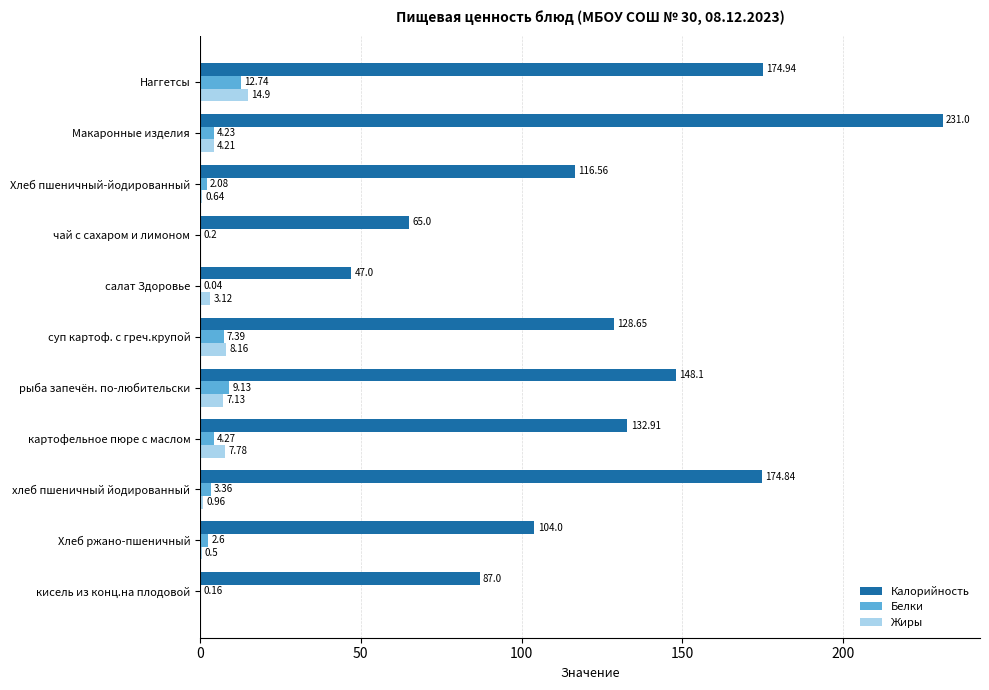

What is the total value across all series at картофельное пюре с маслом?

145.0